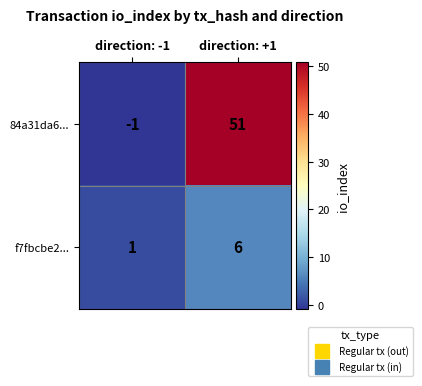

What is the highest value of the f7fbcbe2... series?

6